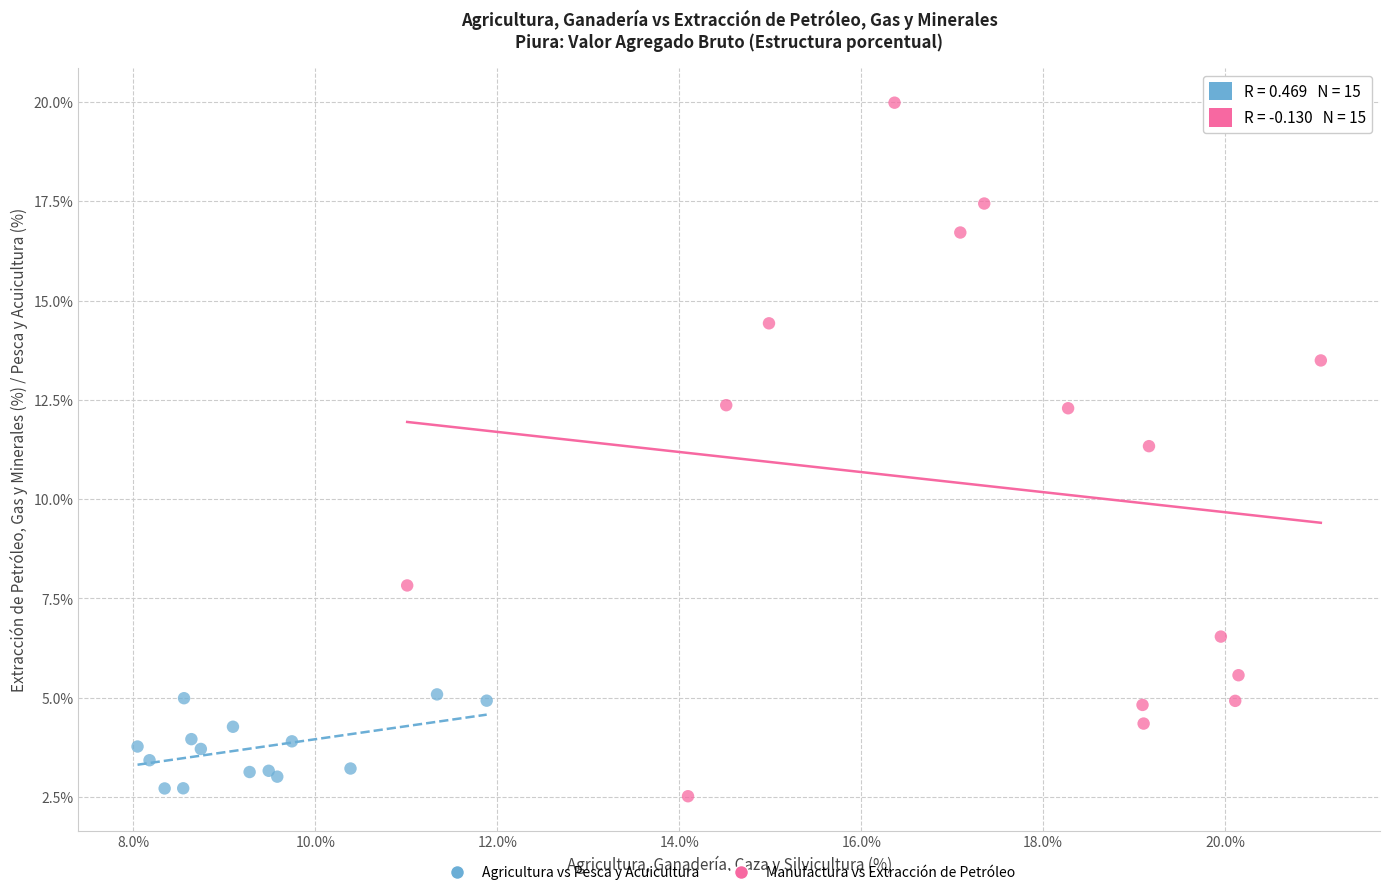

Which series has the largest Y range (max minus min)?

Manufactura vs Extracción de Petróleo